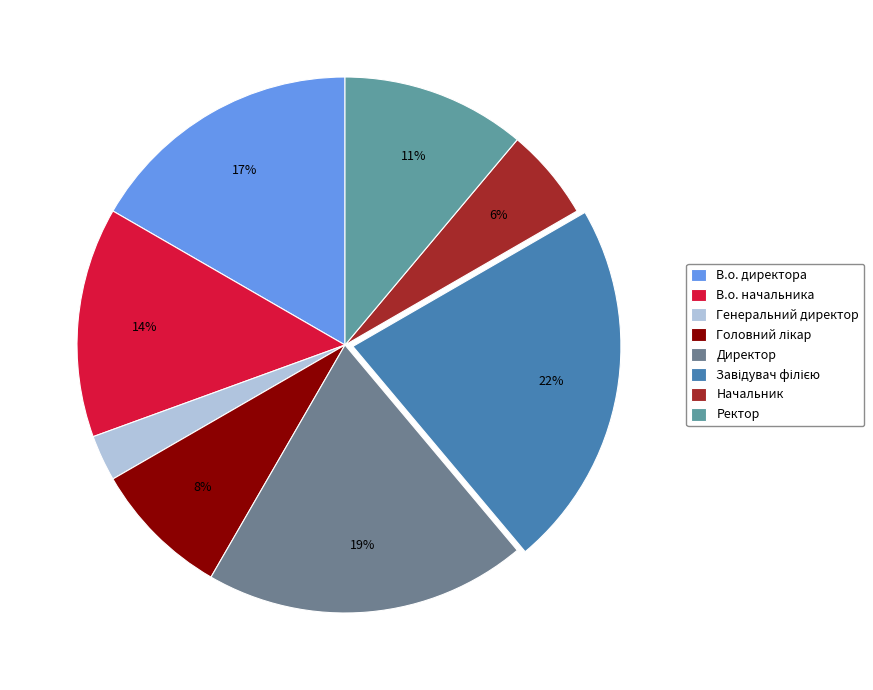

To the nearest percent, what percentage of the pie is В.о. директора?

17%